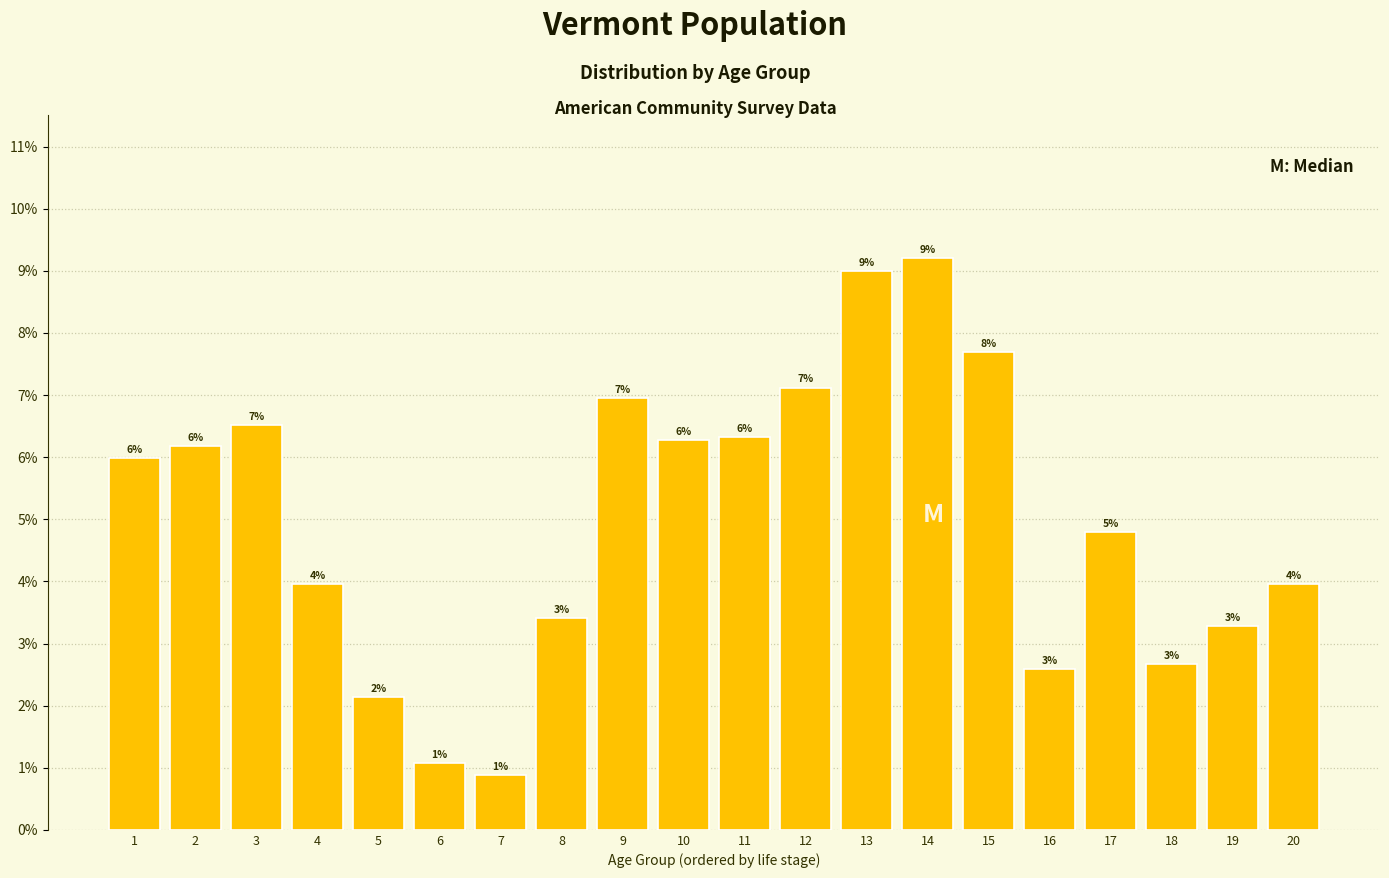

What is the average value?

5.0